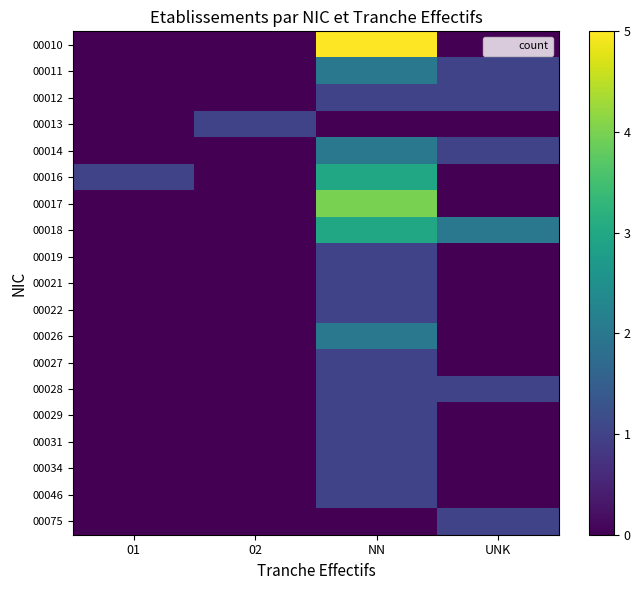

Reading left to right, what are all the values shown in this chart?

00010: 01=0	02=0	NN=5	UNK=0
00011: 01=0	02=0	NN=2	UNK=1
00012: 01=0	02=0	NN=1	UNK=1
00013: 01=0	02=1	NN=0	UNK=0
00014: 01=0	02=0	NN=2	UNK=1
00016: 01=1	02=0	NN=3	UNK=0
00017: 01=0	02=0	NN=4	UNK=0
00018: 01=0	02=0	NN=3	UNK=2
00019: 01=0	02=0	NN=1	UNK=0
00021: 01=0	02=0	NN=1	UNK=0
00022: 01=0	02=0	NN=1	UNK=0
00026: 01=0	02=0	NN=2	UNK=0
00027: 01=0	02=0	NN=1	UNK=0
00028: 01=0	02=0	NN=1	UNK=1
00029: 01=0	02=0	NN=1	UNK=0
00031: 01=0	02=0	NN=1	UNK=0
00034: 01=0	02=0	NN=1	UNK=0
00046: 01=0	02=0	NN=1	UNK=0
00075: 01=0	02=0	NN=0	UNK=1